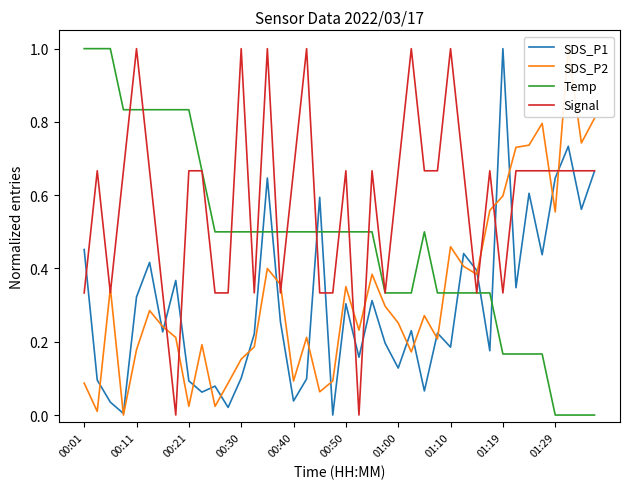

What is the value of the SDS_P1 point at the 39th from the left?

0.6